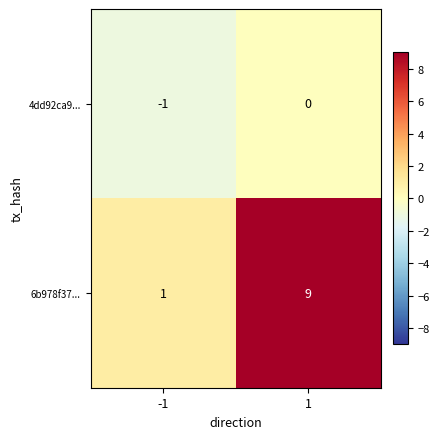

Is it true that 6b978f37... equals 1 at -1?

True